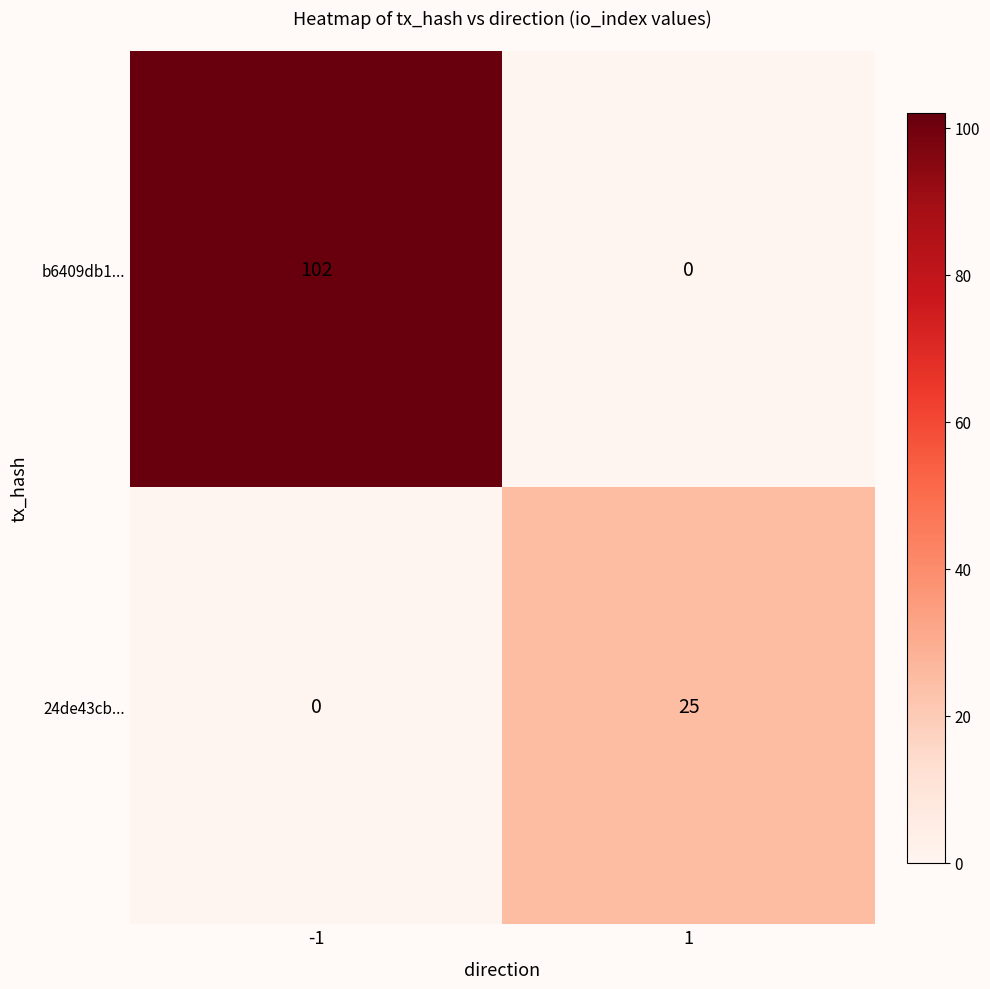

Reading left to right, transcribe all the data shown in this chart.

b6409db1...: -1=102	1=0
24de43cb...: -1=0	1=25